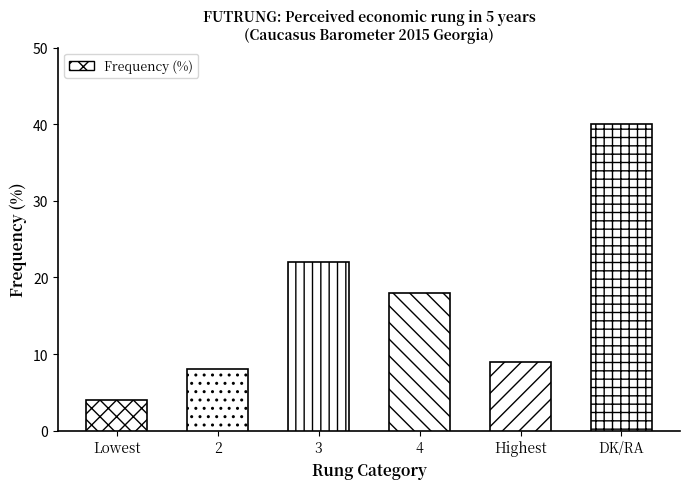

The chart shows a value of 14 at 2. True or false?

False